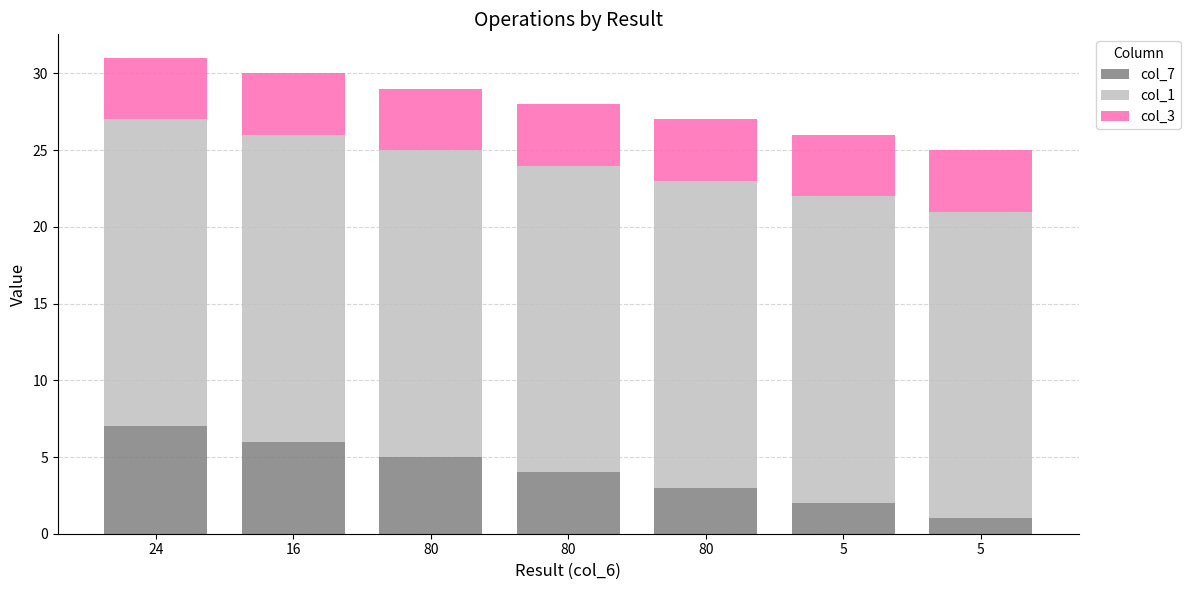

Between 80 and 24, which is larger?

24